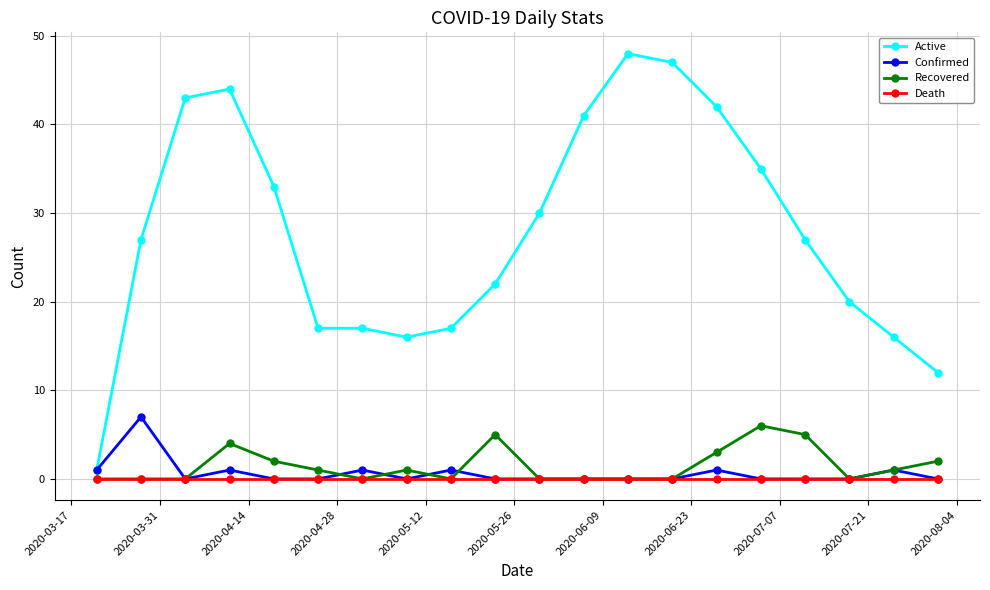

What is the maximum value shown in the chart?

48